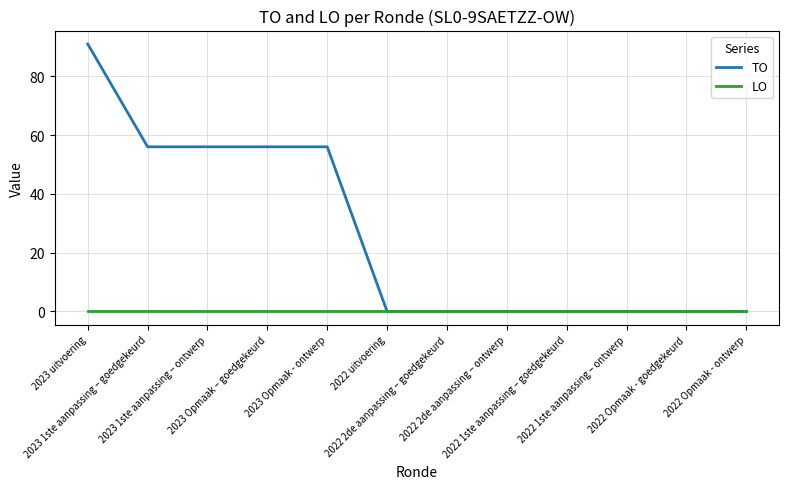

List the series in order of their peak value, highest first.

TO, LO